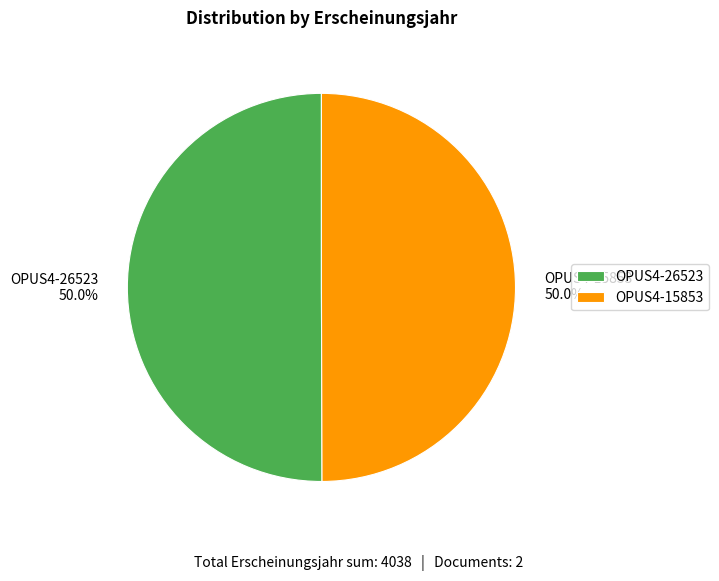

What percentage is the OPUS4-26523 slice, to the nearest percent?

50%